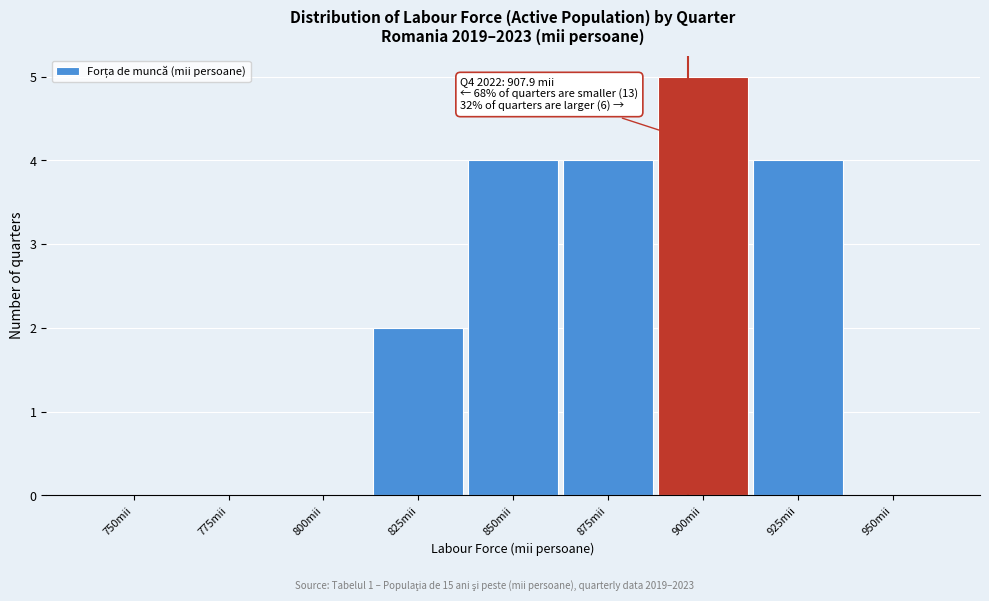

Reading right to left, transcribe all the data shown in this chart.

950mii=0	925mii=4	900mii=5	875mii=4	850mii=4	825mii=2	800mii=0	775mii=0	750mii=0